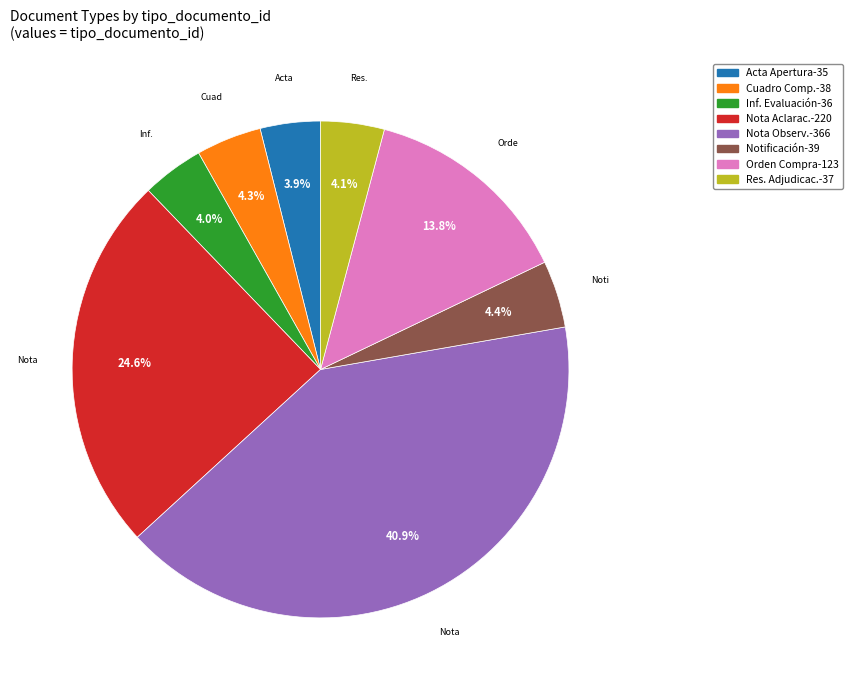

How many slices are in this pie chart?

8